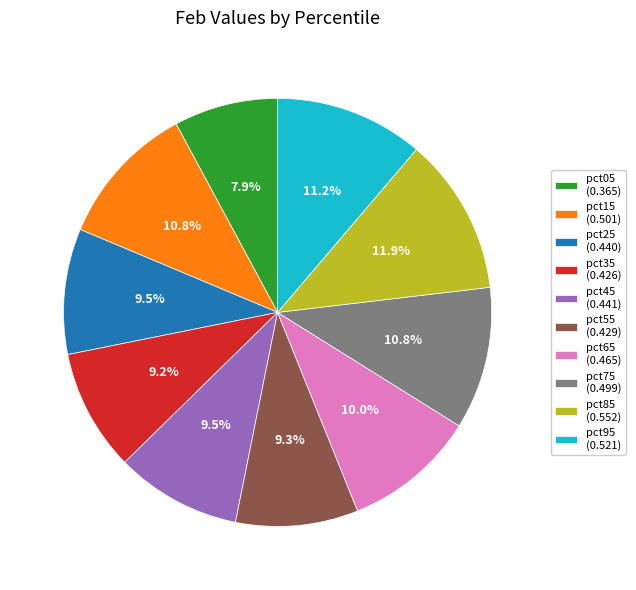

What percentage is the pct05 slice, to the nearest percent?

8%